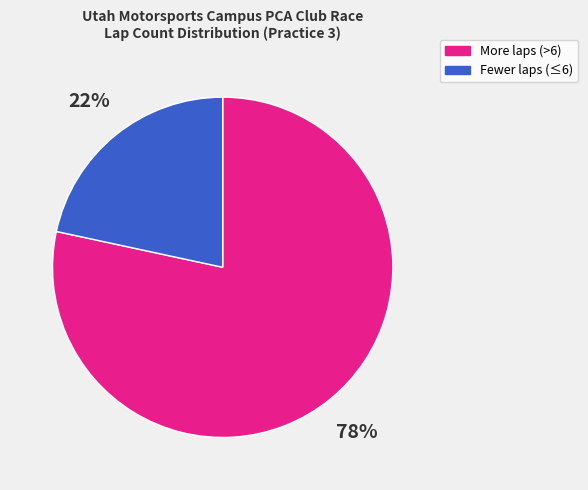

To the nearest percent, what is the average slice percentage?

50%